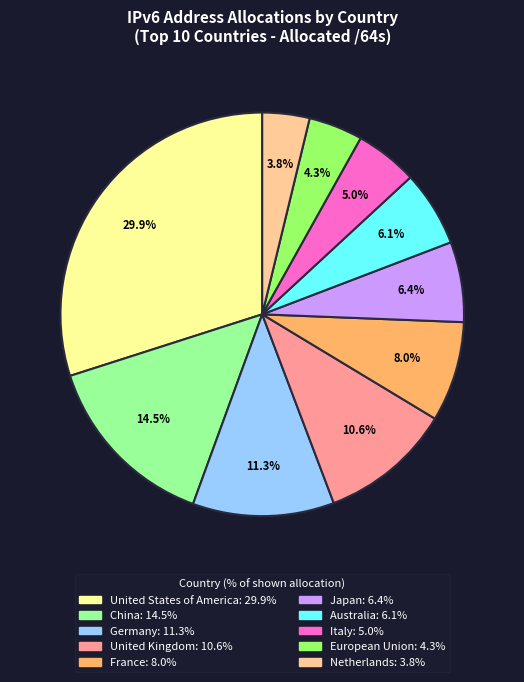

To the nearest percent, what portion does United States of America represent?

30%